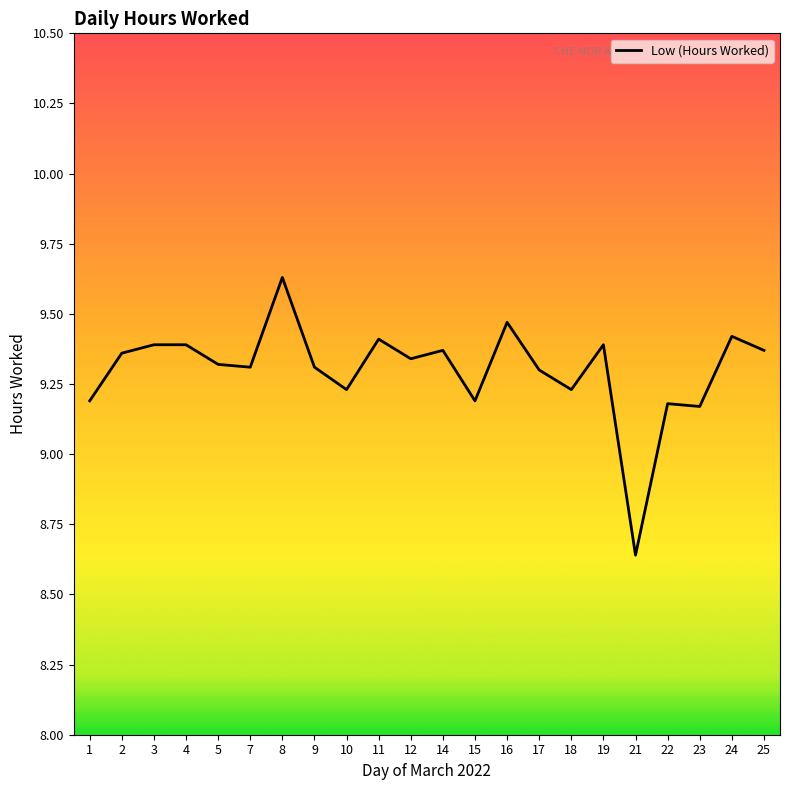

What is the ratio of the value at 18 to the value at 16?

1.0